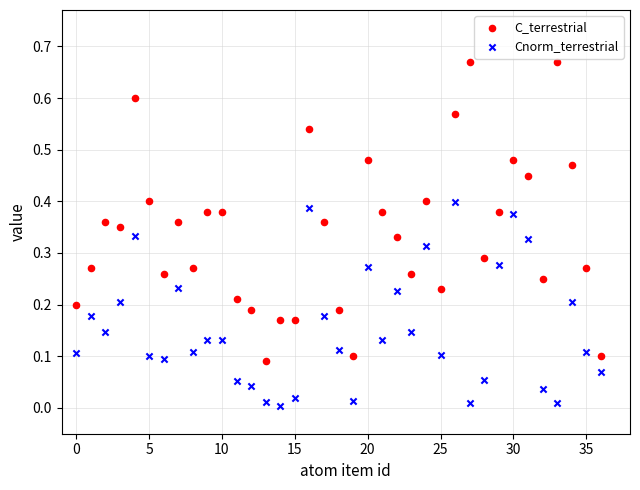

Which series reaches the maximum Y coordinate?

C_terrestrial